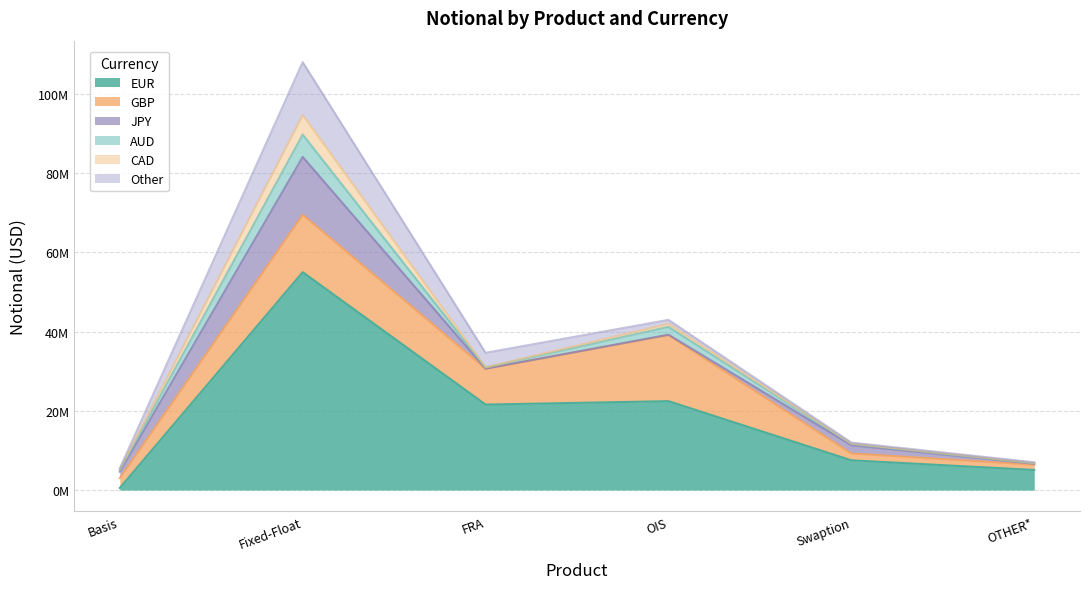

The value of CAD at OTHER* is 143801. True or false?

False